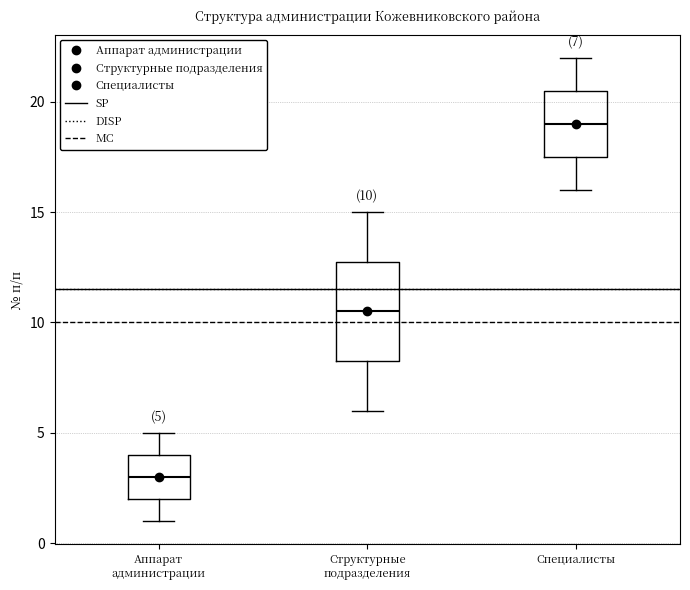

Which box's median line is the lowest?

Аппарат администрации